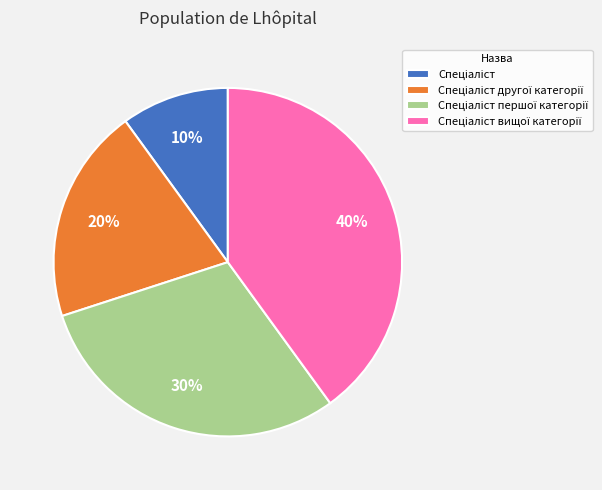

To the nearest percent, what is the average slice percentage?

25%